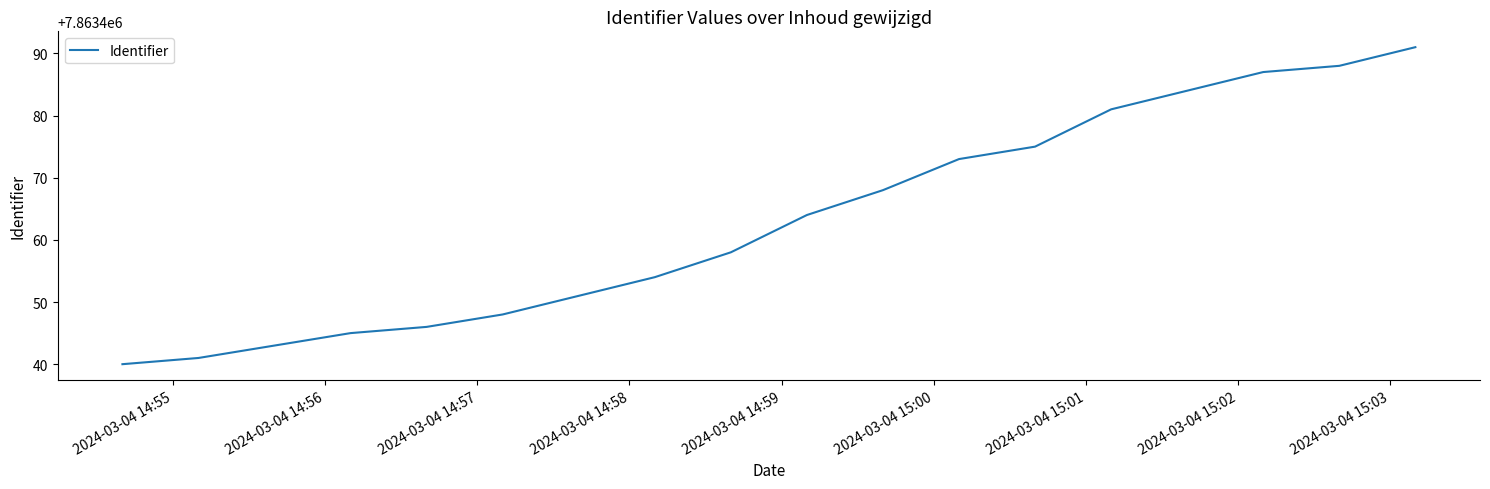

What is the maximum value shown in the chart?

7863491